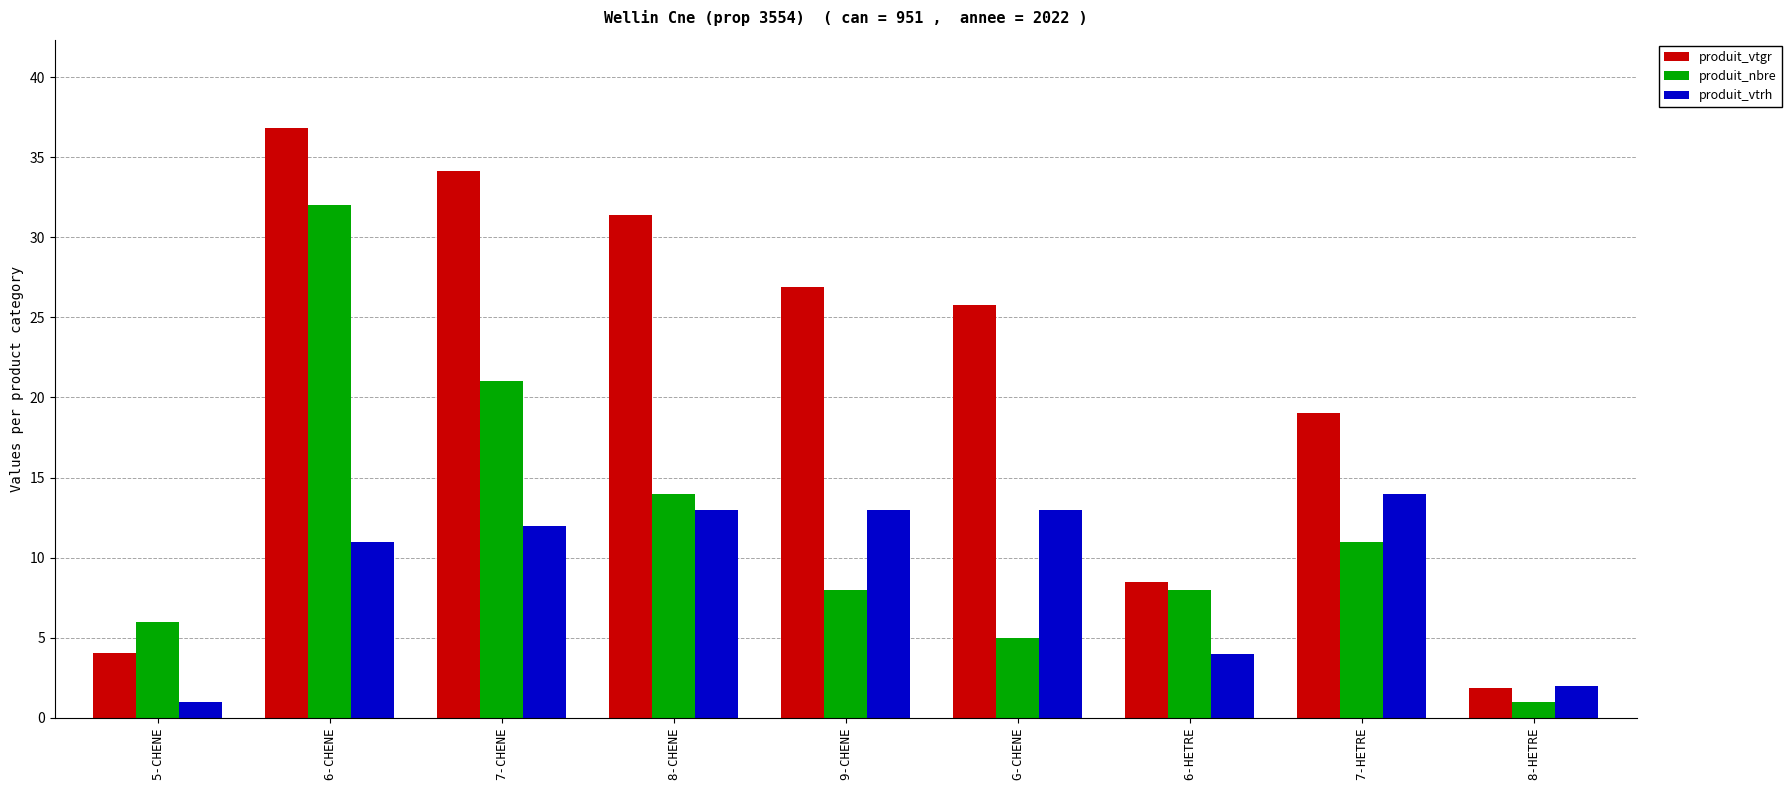

What is the difference between the produit_vtgr values at G-CHENE and 8-HETRE?

23.9